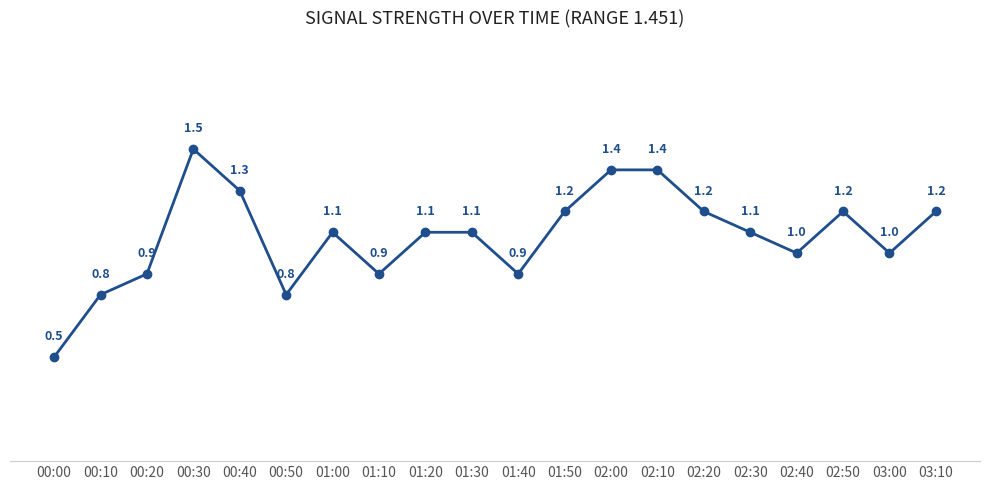

Where is the first local maximum?

00:30